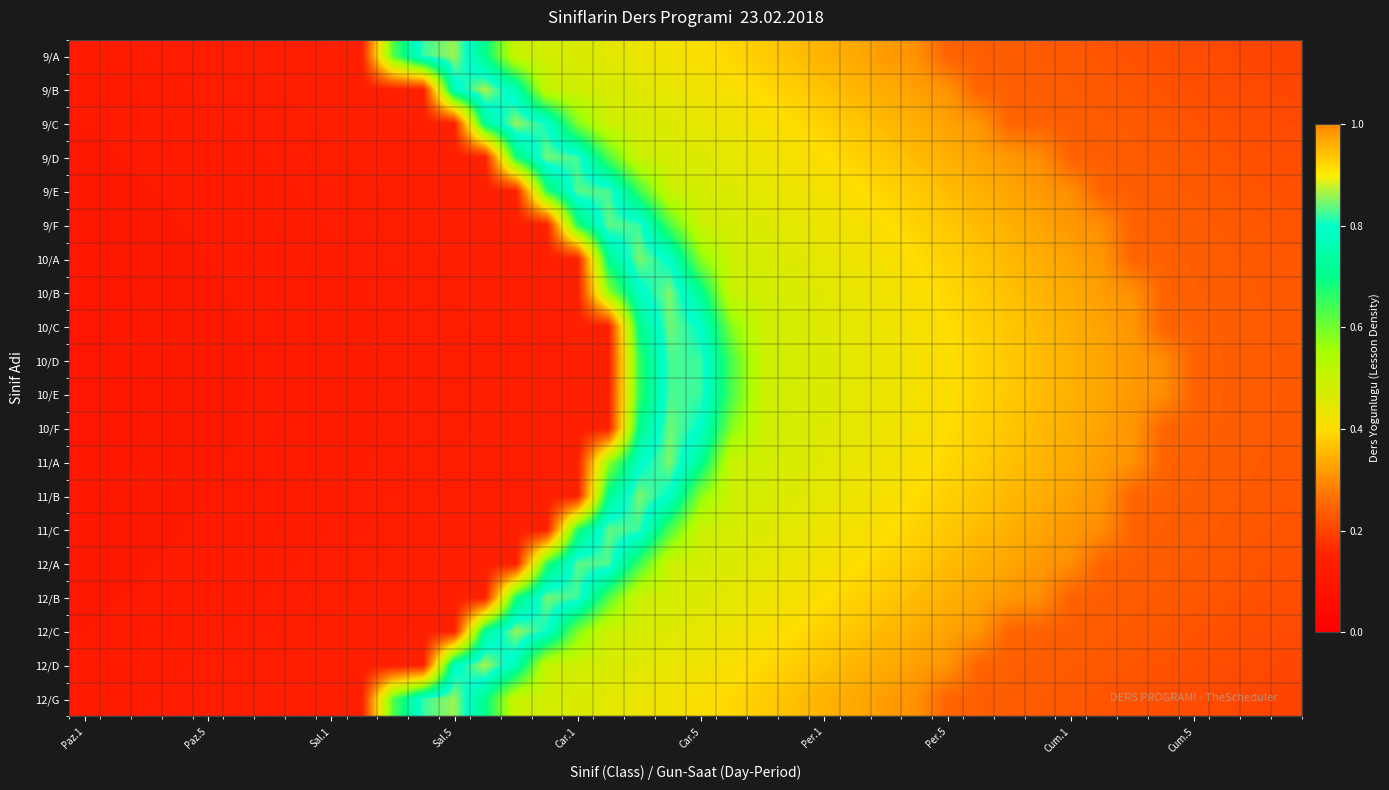

Reading left to right, extract all data points from this chart.

9/A: 0.1	0.1	0.1	0.1	0.1	0.1	0.1	0.1	0.1	0.1	0.6	0.8	0.9	0.7	0.5	0.5	0.5	0.5	0.4	0.4	0.4	0.4	0.4	0.4	0.3	0.3	0.3	0.3	0.2	0.2	0.2	0.2	0.2	0.2	0.2	0.2	0.2	0.2	0.2	0.2
9/B: 0.1	0.1	0.1	0.1	0.1	0.1	0.1	0.1	0.1	0.1	0.1	0.1	0.8	0.9	0.8	0.5	0.5	0.5	0.5	0.4	0.4	0.4	0.4	0.4	0.4	0.4	0.3	0.3	0.3	0.2	0.2	0.2	0.2	0.2	0.2	0.2	0.2	0.2	0.2	0.2
9/C: 0.1	0.1	0.1	0.1	0.1	0.1	0.1	0.1	0.1	0.1	0.1	0.1	0.1	0.7	0.9	0.8	0.6	0.5	0.5	0.5	0.4	0.4	0.4	0.4	0.4	0.4	0.4	0.3	0.3	0.3	0.2	0.2	0.2	0.2	0.2	0.2	0.2	0.2	0.2	0.2
9/D: 0.1	0.1	0.1	0.1	0.1	0.1	0.1	0.1	0.1	0.1	0.1	0.1	0.1	0.1	0.7	0.8	0.8	0.6	0.5	0.5	0.5	0.4	0.4	0.4	0.4	0.4	0.4	0.4	0.3	0.3	0.3	0.3	0.2	0.2	0.2	0.2	0.2	0.2	0.2	0.2
9/E: 0.1	0.1	0.1	0.1	0.1	0.1	0.1	0.1	0.1	0.1	0.1	0.1	0.1	0.1	0.1	0.7	0.8	0.8	0.6	0.5	0.5	0.5	0.4	0.4	0.4	0.4	0.4	0.4	0.4	0.3	0.3	0.3	0.3	0.2	0.2	0.2	0.2	0.2	0.2	0.2
9/F: 0.1	0.1	0.1	0.1	0.1	0.1	0.1	0.1	0.1	0.1	0.1	0.1	0.1	0.1	0.1	0.1	0.7	0.8	0.8	0.6	0.5	0.5	0.5	0.4	0.4	0.4	0.4	0.4	0.4	0.4	0.3	0.3	0.3	0.3	0.2	0.2	0.2	0.2	0.2	0.2
10/A: 0.1	0.1	0.1	0.1	0.1	0.1	0.1	0.1	0.1	0.1	0.1	0.1	0.1	0.1	0.1	0.1	0.1	0.7	0.8	0.8	0.6	0.5	0.5	0.5	0.4	0.4	0.4	0.4	0.4	0.4	0.4	0.3	0.3	0.3	0.2	0.2	0.2	0.2	0.2	0.2
10/B: 0.1	0.1	0.1	0.1	0.1	0.1	0.1	0.1	0.1	0.1	0.1	0.1	0.1	0.1	0.1	0.1	0.1	0.6	0.8	0.8	0.7	0.5	0.5	0.5	0.5	0.4	0.4	0.4	0.4	0.4	0.4	0.4	0.3	0.3	0.3	0.2	0.2	0.2	0.2	0.2
10/C: 0.1	0.1	0.1	0.1	0.1	0.1	0.1	0.1	0.1	0.1	0.1	0.1	0.1	0.1	0.1	0.1	0.1	0.1	0.7	0.8	0.8	0.6	0.5	0.5	0.5	0.4	0.4	0.4	0.4	0.4	0.4	0.4	0.3	0.3	0.3	0.2	0.2	0.2	0.2	0.2
10/D: 0.1	0.1	0.1	0.1	0.1	0.1	0.1	0.1	0.1	0.1	0.1	0.1	0.1	0.1	0.1	0.1	0.1	0.1	0.7	0.8	0.8	0.6	0.5	0.5	0.5	0.4	0.4	0.4	0.4	0.4	0.4	0.4	0.3	0.3	0.3	0.3	0.2	0.2	0.2	0.2
10/E: 0.1	0.1	0.1	0.1	0.1	0.1	0.1	0.1	0.1	0.1	0.1	0.1	0.1	0.1	0.1	0.1	0.1	0.1	0.7	0.8	0.8	0.6	0.5	0.5	0.5	0.4	0.4	0.4	0.4	0.4	0.4	0.4	0.3	0.3	0.3	0.3	0.2	0.2	0.2	0.2
10/F: 0.1	0.1	0.1	0.1	0.1	0.1	0.1	0.1	0.1	0.1	0.1	0.1	0.1	0.1	0.1	0.1	0.1	0.1	0.7	0.8	0.8	0.6	0.5	0.5	0.5	0.4	0.4	0.4	0.4	0.4	0.4	0.4	0.3	0.3	0.3	0.2	0.2	0.2	0.2	0.2
11/A: 0.1	0.1	0.1	0.1	0.1	0.1	0.1	0.1	0.1	0.1	0.1	0.1	0.1	0.1	0.1	0.1	0.1	0.6	0.8	0.8	0.7	0.5	0.5	0.5	0.5	0.4	0.4	0.4	0.4	0.4	0.4	0.4	0.3	0.3	0.3	0.2	0.2	0.2	0.2	0.2
11/B: 0.1	0.1	0.1	0.1	0.1	0.1	0.1	0.1	0.1	0.1	0.1	0.1	0.1	0.1	0.1	0.1	0.1	0.7	0.8	0.8	0.6	0.5	0.5	0.5	0.4	0.4	0.4	0.4	0.4	0.4	0.4	0.3	0.3	0.3	0.2	0.2	0.2	0.2	0.2	0.2
11/C: 0.1	0.1	0.1	0.1	0.1	0.1	0.1	0.1	0.1	0.1	0.1	0.1	0.1	0.1	0.1	0.1	0.7	0.8	0.8	0.6	0.5	0.5	0.5	0.4	0.4	0.4	0.4	0.4	0.4	0.4	0.3	0.3	0.3	0.3	0.2	0.2	0.2	0.2	0.2	0.2
12/A: 0.1	0.1	0.1	0.1	0.1	0.1	0.1	0.1	0.1	0.1	0.1	0.1	0.1	0.1	0.1	0.7	0.8	0.8	0.6	0.5	0.5	0.5	0.4	0.4	0.4	0.4	0.4	0.4	0.4	0.3	0.3	0.3	0.3	0.2	0.2	0.2	0.2	0.2	0.2	0.2
12/B: 0.1	0.1	0.1	0.1	0.1	0.1	0.1	0.1	0.1	0.1	0.1	0.1	0.1	0.1	0.7	0.8	0.8	0.6	0.5	0.5	0.5	0.4	0.4	0.4	0.4	0.4	0.4	0.4	0.3	0.3	0.3	0.3	0.2	0.2	0.2	0.2	0.2	0.2	0.2	0.2
12/C: 0.1	0.1	0.1	0.1	0.1	0.1	0.1	0.1	0.1	0.1	0.1	0.1	0.1	0.7	0.9	0.8	0.6	0.5	0.5	0.5	0.4	0.4	0.4	0.4	0.4	0.4	0.4	0.3	0.3	0.3	0.2	0.2	0.2	0.2	0.2	0.2	0.2	0.2	0.2	0.2
12/D: 0.1	0.1	0.1	0.1	0.1	0.1	0.1	0.1	0.1	0.1	0.1	0.1	0.8	0.9	0.8	0.5	0.5	0.5	0.5	0.4	0.4	0.4	0.4	0.4	0.4	0.4	0.3	0.3	0.3	0.2	0.2	0.2	0.2	0.2	0.2	0.2	0.2	0.2	0.2	0.2
12/G: 0.1	0.1	0.1	0.1	0.1	0.1	0.1	0.1	0.1	0.1	0.6	0.8	0.9	0.7	0.5	0.5	0.5	0.5	0.4	0.4	0.4	0.4	0.4	0.4	0.3	0.3	0.3	0.3	0.2	0.2	0.2	0.2	0.2	0.2	0.2	0.2	0.2	0.2	0.2	0.2